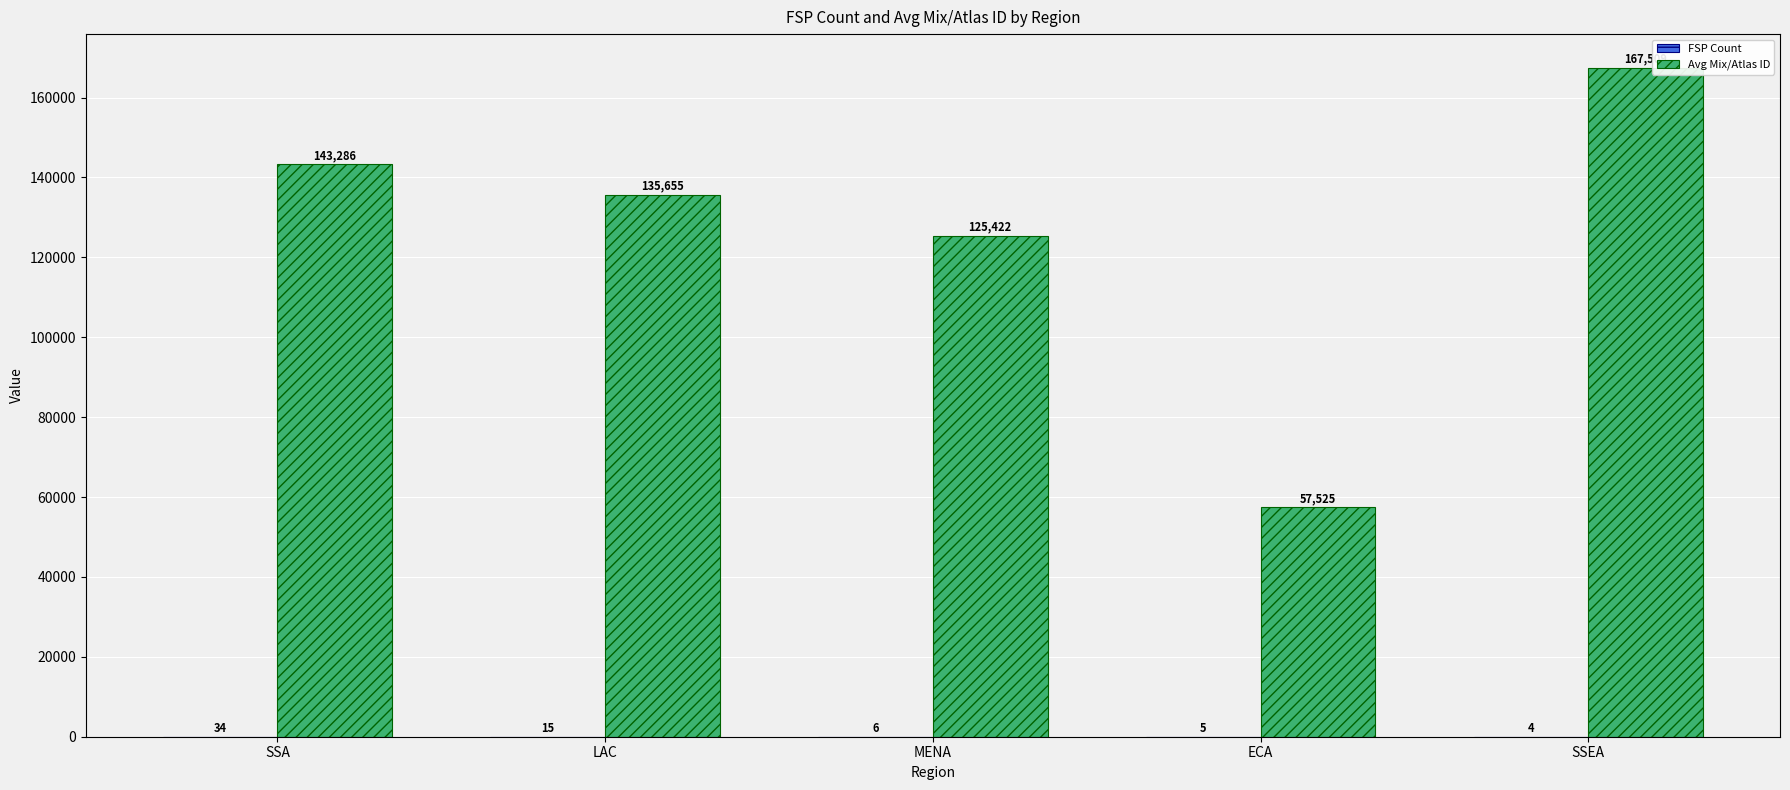

Which series has the widest spread of values?

Avg Mix/Atlas ID